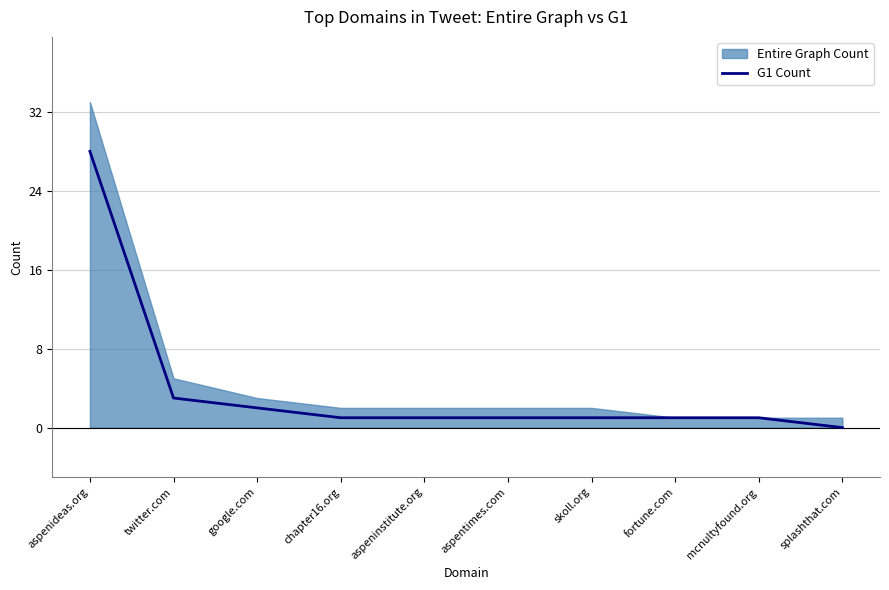

Which series has the largest range (max minus min)?

Entire Graph Count